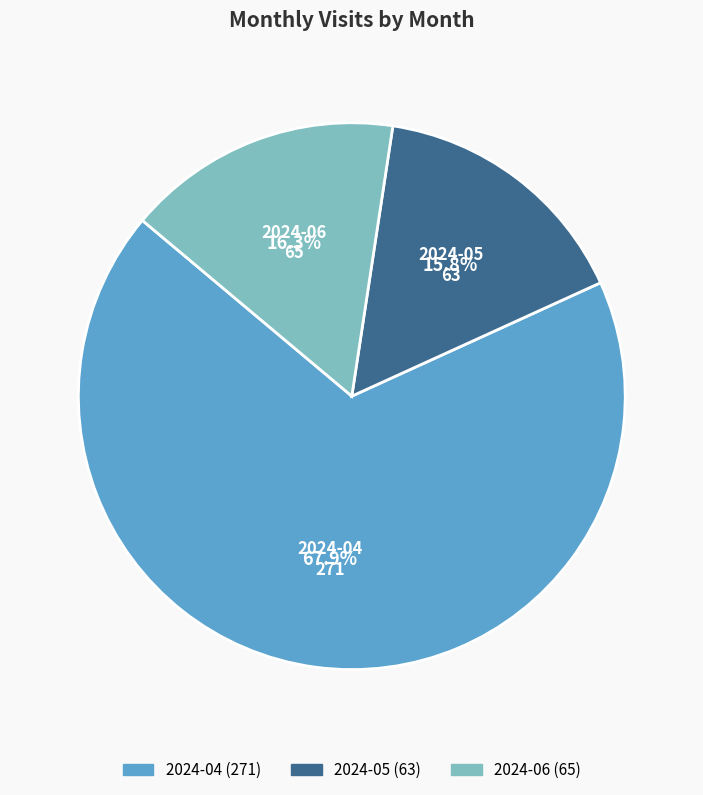

Count the number of slices in the pie.

3